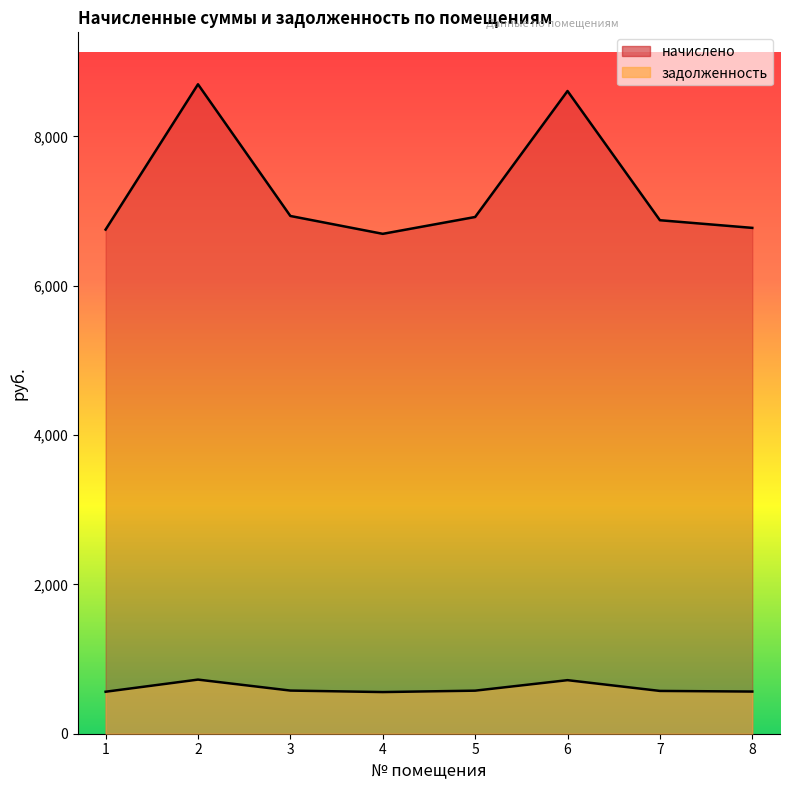

True or false: начислено and задолженность cross at least once.

False